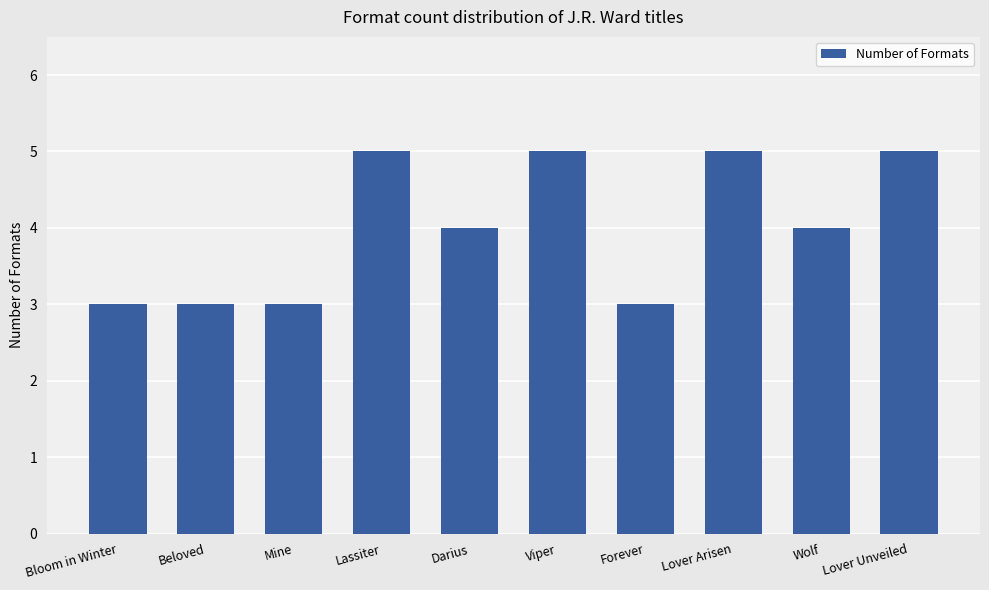

What is the minimum value shown in the chart?

3